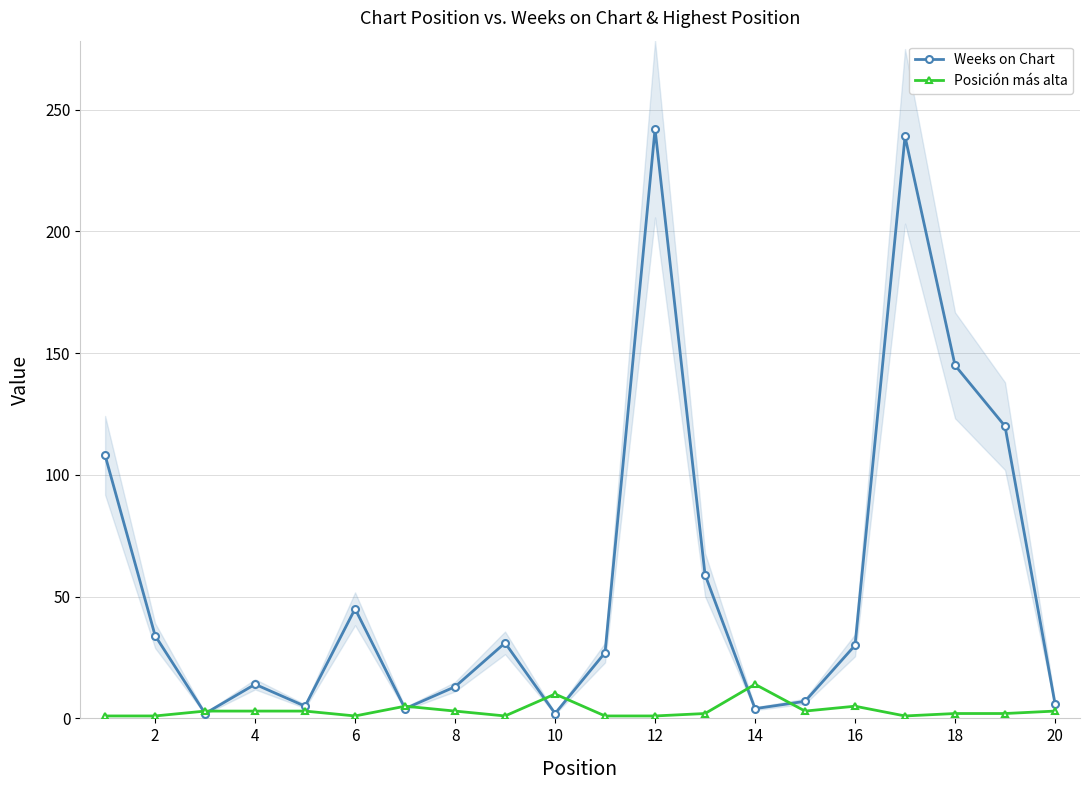

How many values in the Weeks on Chart series are below 30?

10